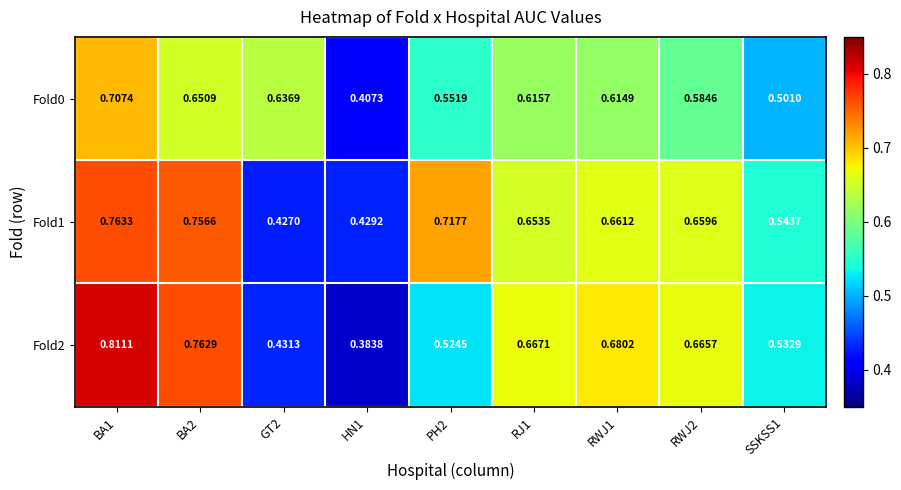

Which series has the widest spread of values?

Fold2